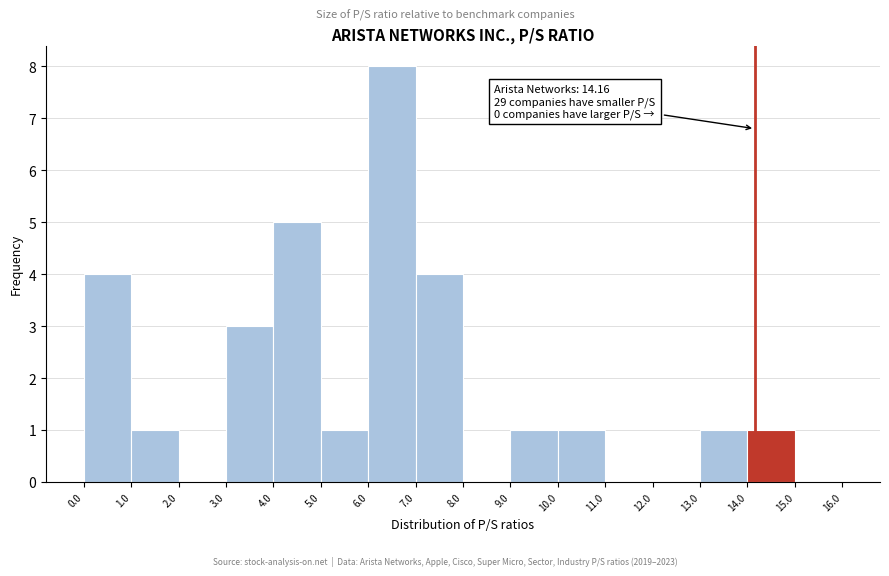

Which range on the x-axis has the tallest bar?

6.0 to 7.0